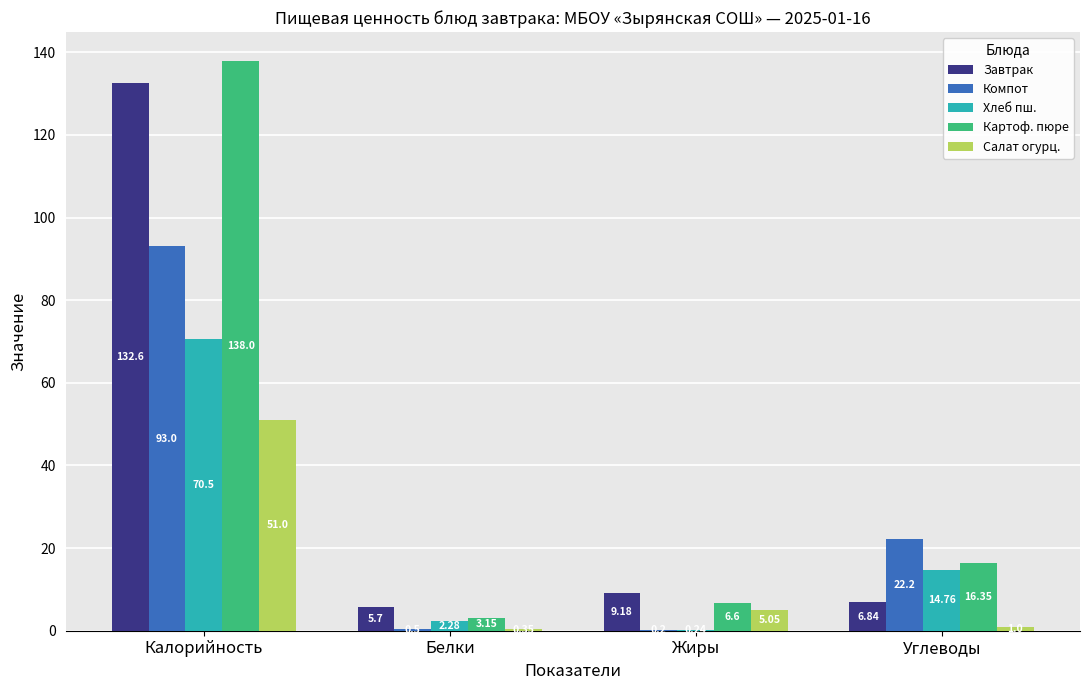

What are all the series names shown in the legend?

Завтрак, Компот, Хлеб пш., Картоф. пюре, Салат огурц.